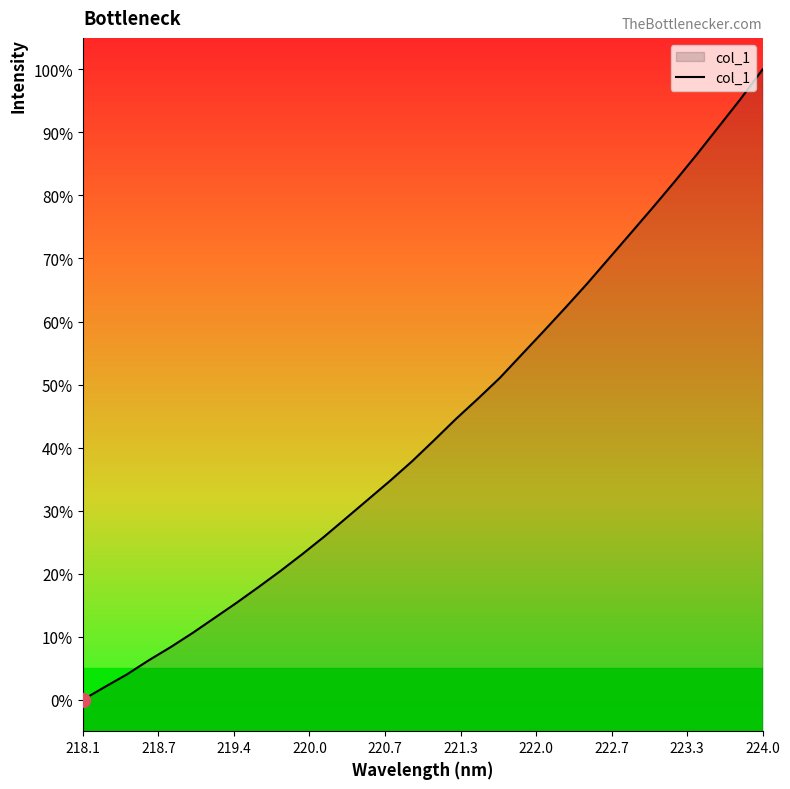

What is the maximum value shown in the chart?

100.0